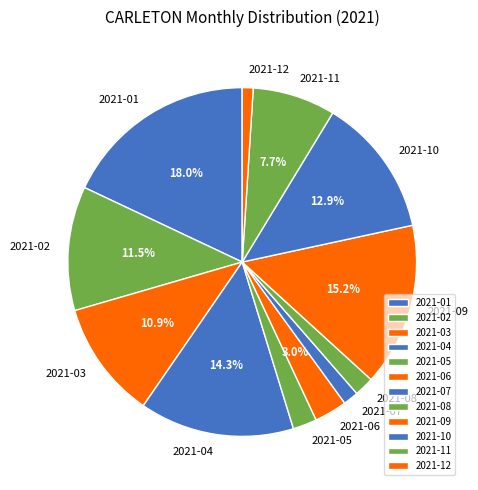

Between 2021-02 and 2021-04, which is larger?

2021-04